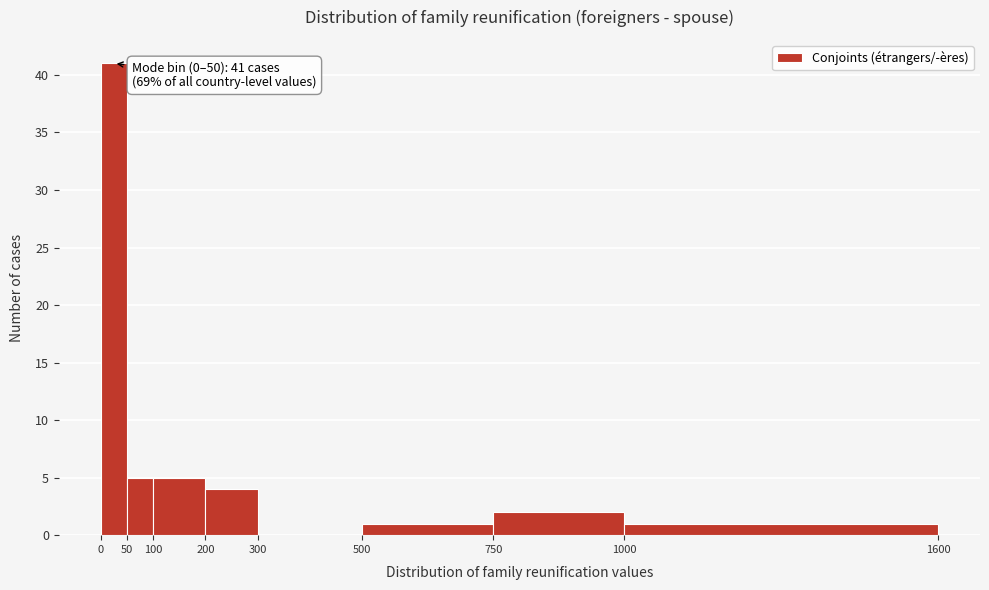

Which range on the x-axis has the tallest bar?

0 to 50